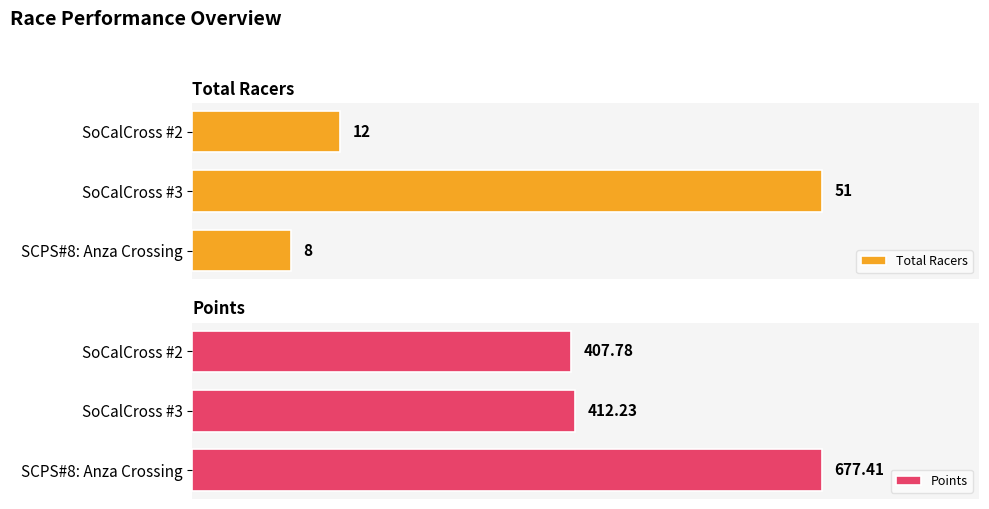

What is the value of the Total Racers bar at the 2nd from the left?

51.0